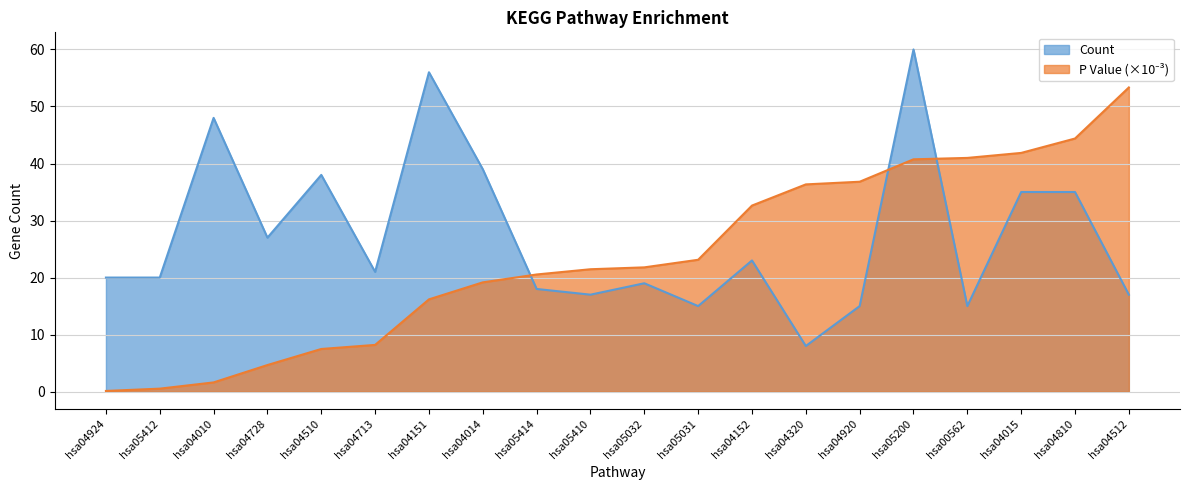

How many interior local peaks does the Count series have?

6